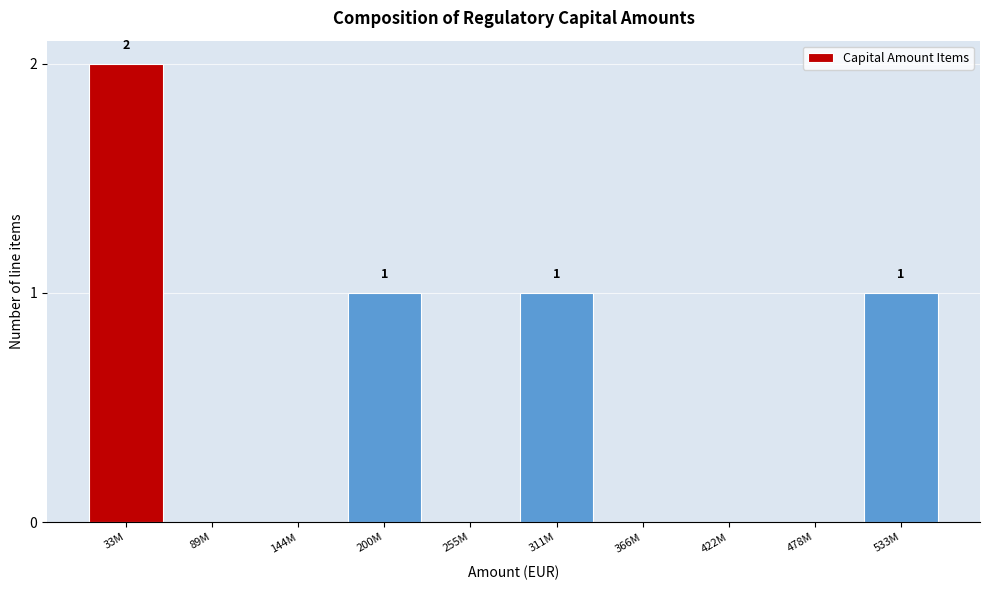

Reading right to left, list all the values displayed in this chart.

533M=1	478M=0	422M=0	366M=0	311M=1	255M=0	200M=1	144M=0	89M=0	33M=2